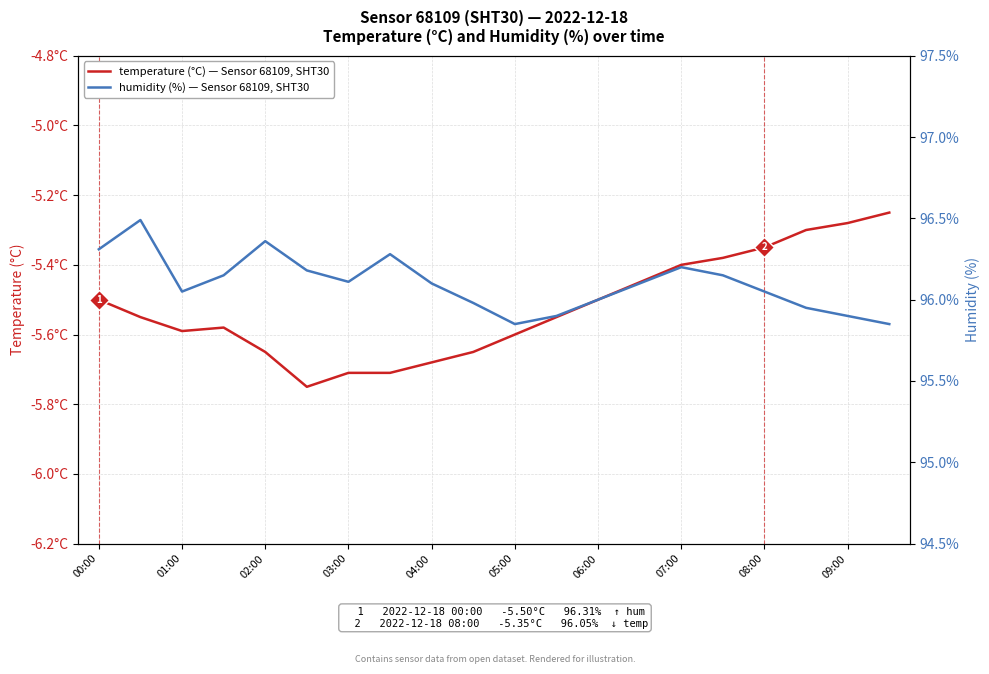

What are all the series names shown in the legend?

temperature (°C), humidity (%)